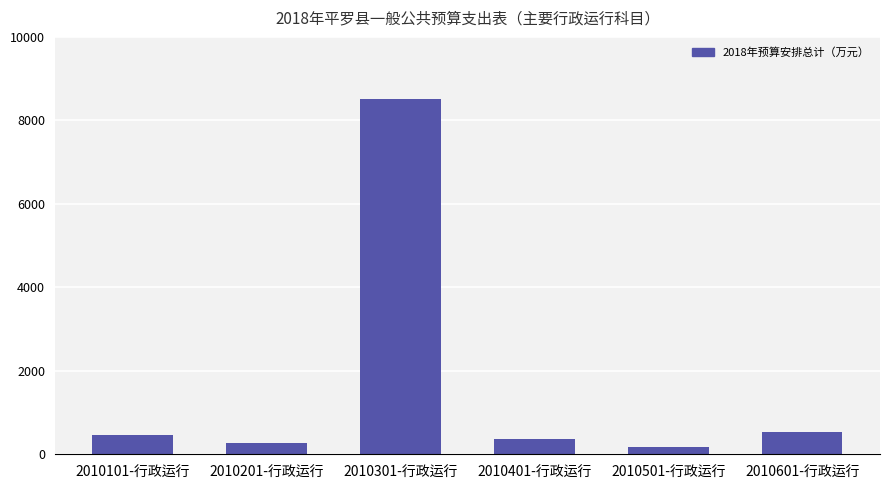

Which has a higher value, 2010101-行政运行 or 2010401-行政运行?

2010101-行政运行